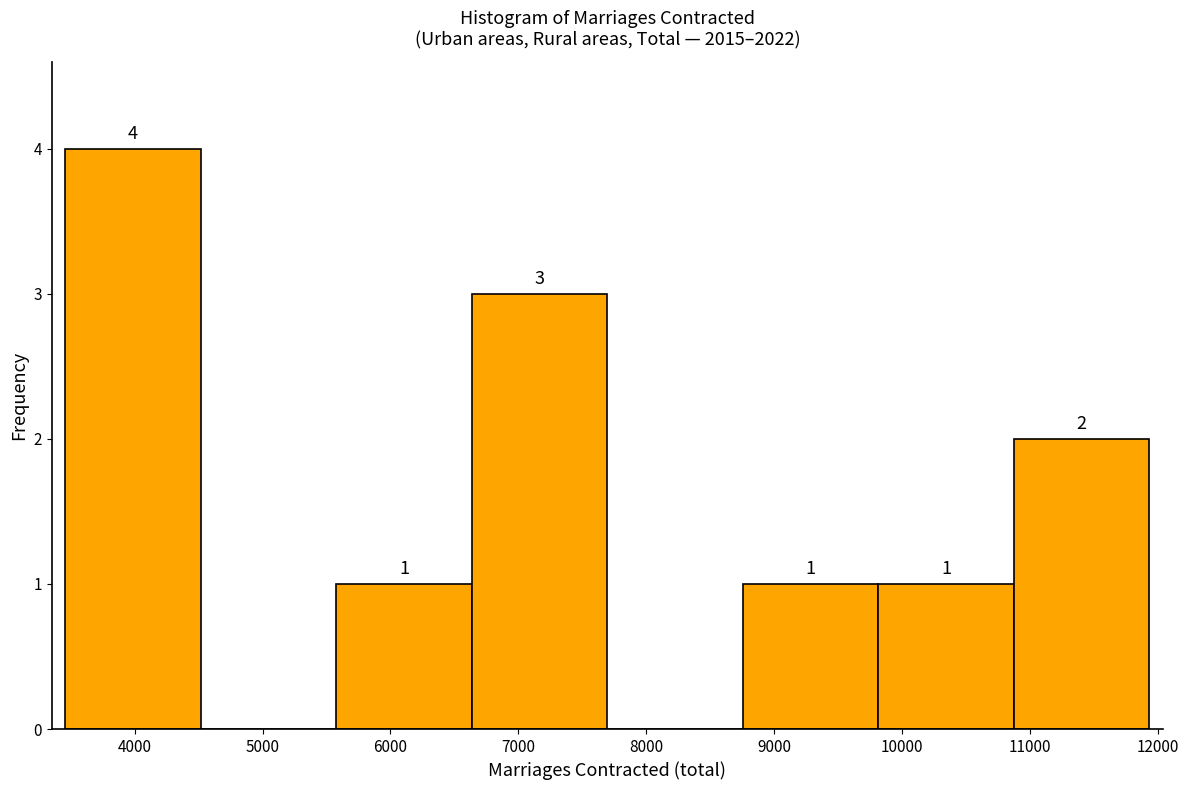

Which range on the x-axis has the tallest bar?

3500 to 4500